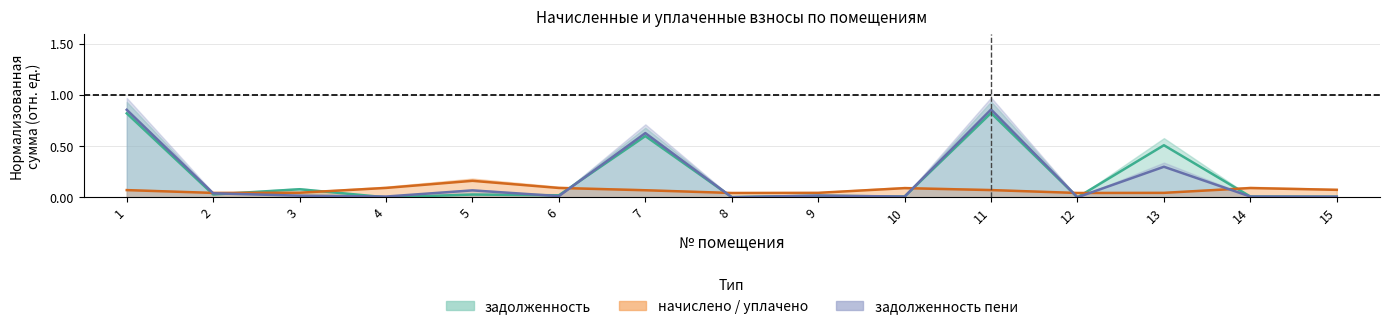

Where is the first local minimum for задолженность_пени (line)?

4